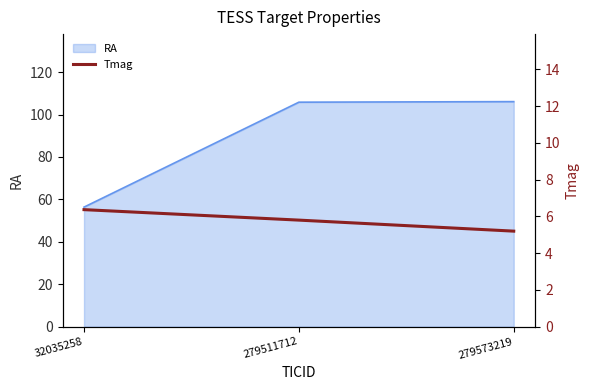

Which label corresponds to the smallest value in the chart?

279573219